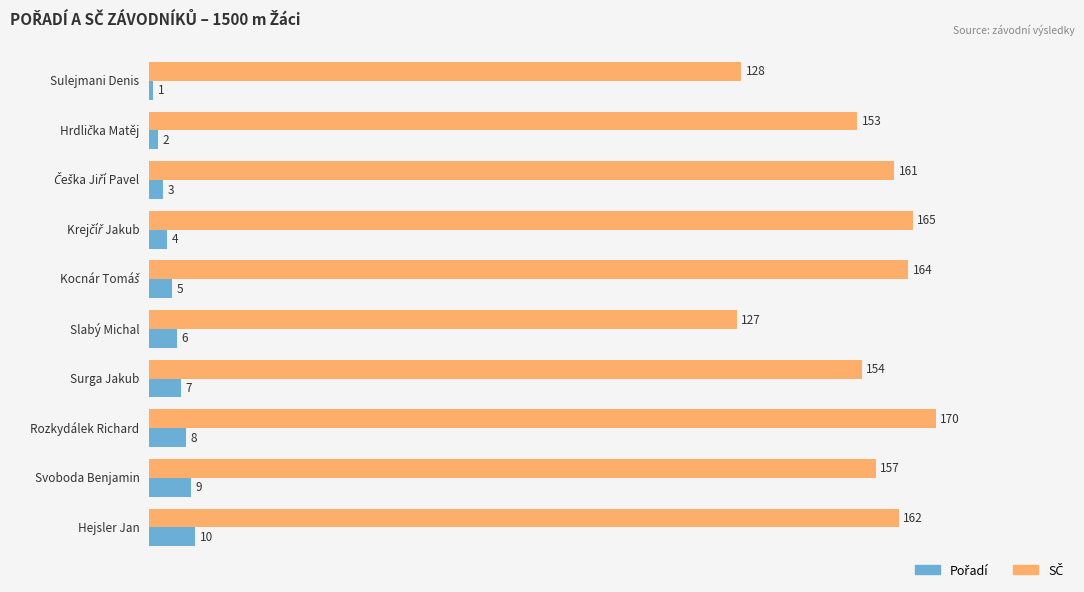

What is the greatest value displayed?

170